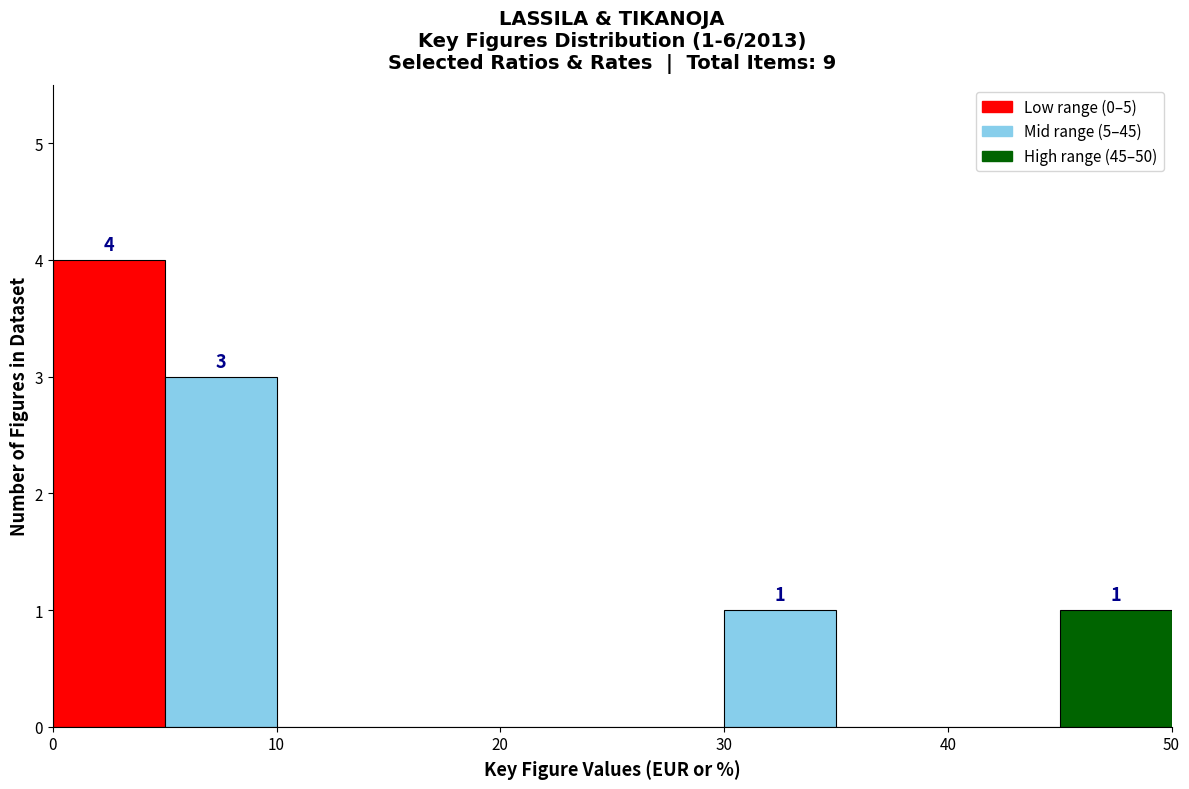

Over which range of the x-axis is the bar tallest?

0 to 5